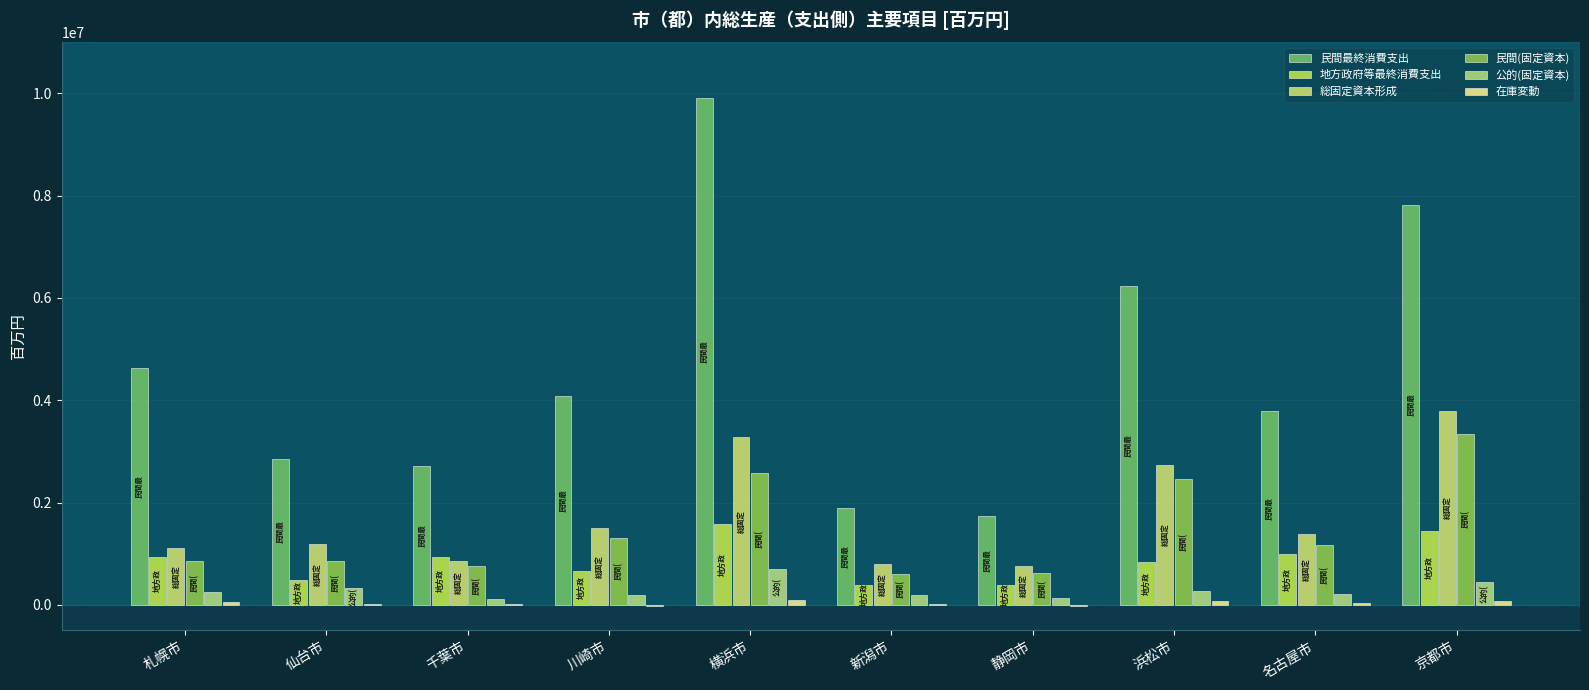

What is the total value across all series at 川崎市?

7726716